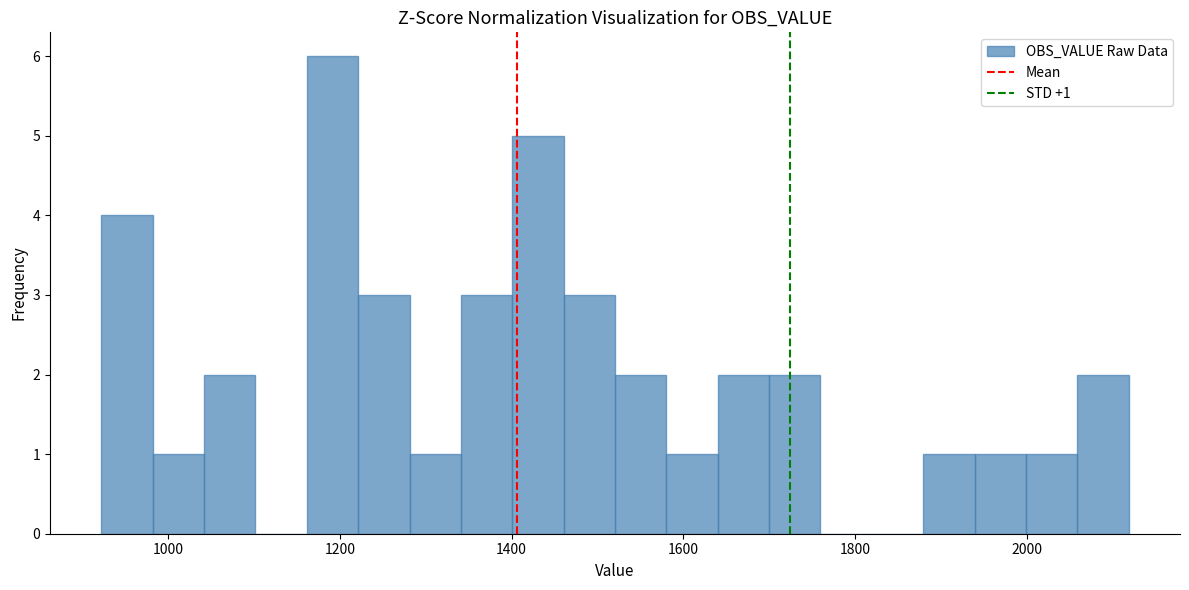

Read against the x-axis, roughly where is the centre of the tallest bar?

1200